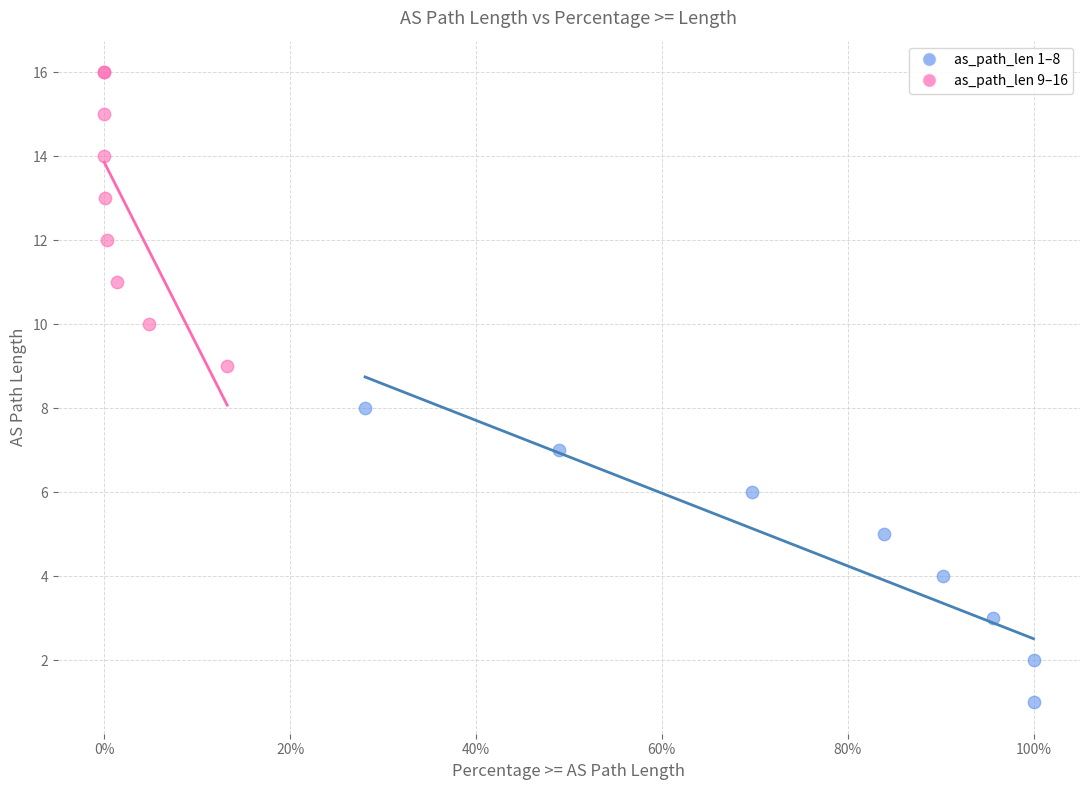

Which series contains the highest Y value?

as_path_len 9–16